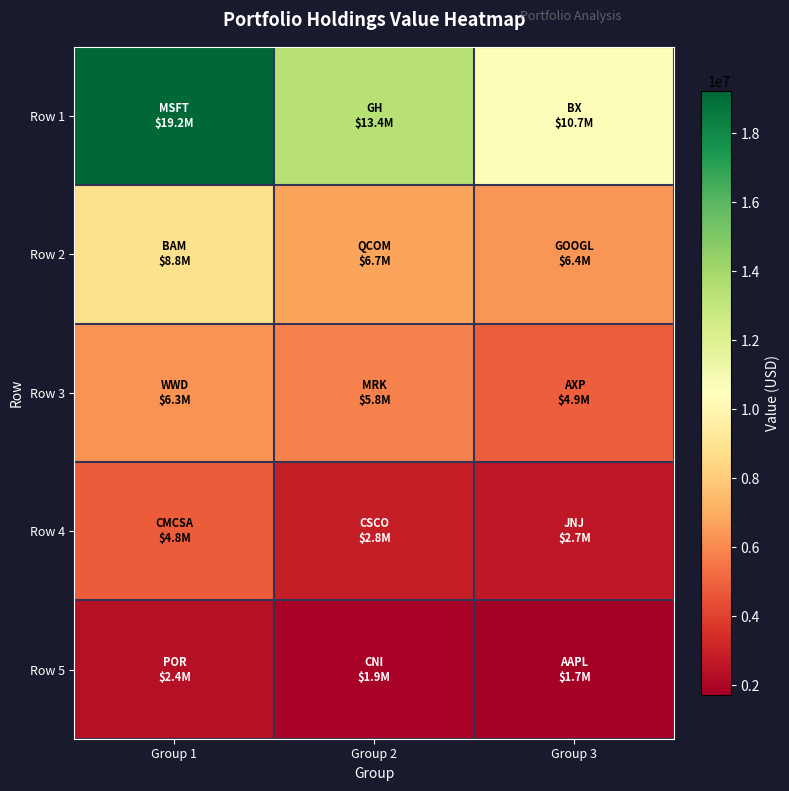

Which has a higher value, Group 3 or Group 1?

Group 1